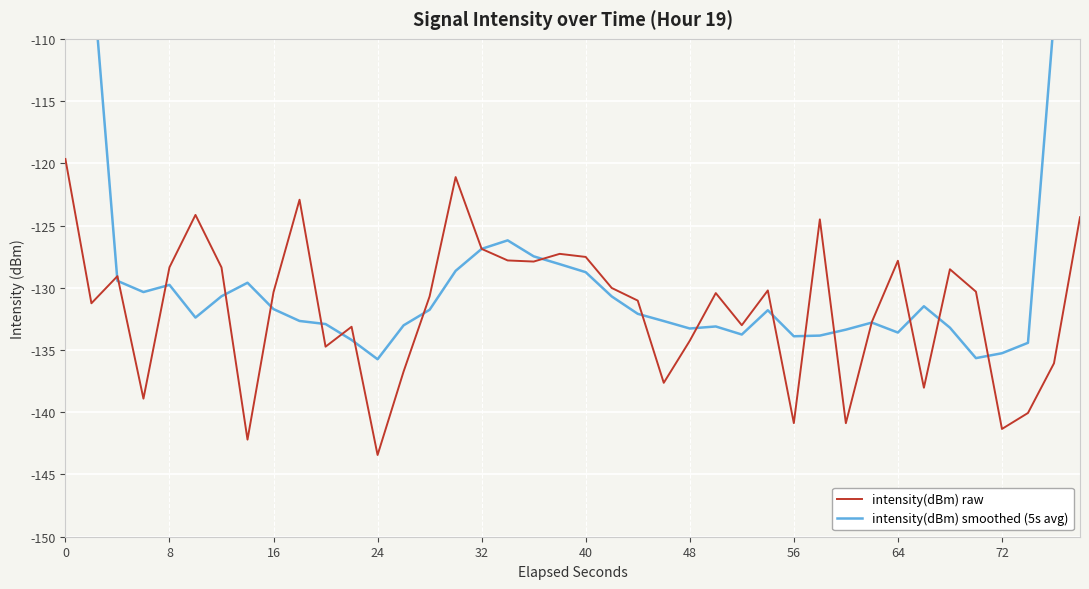

At how many categories does at least one series exceed -87?

2